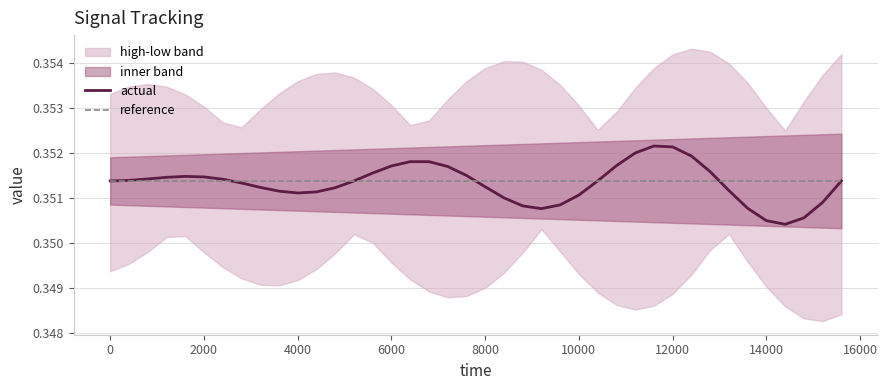

The actual series shows 0.6 at 12000. True or false?

False